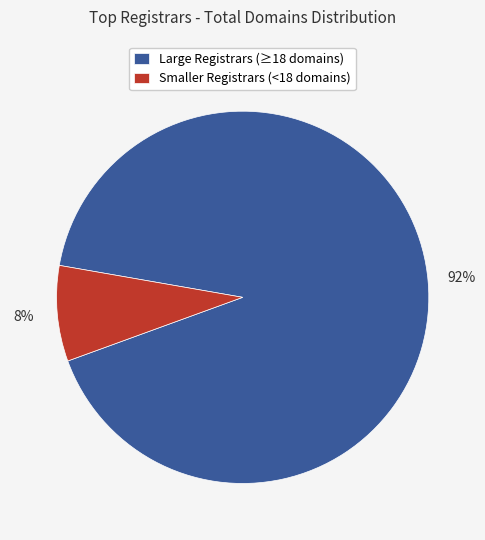

Between Large Registrars (≥18 domains) and Smaller Registrars (<18 domains), which is larger?

Large Registrars (≥18 domains)